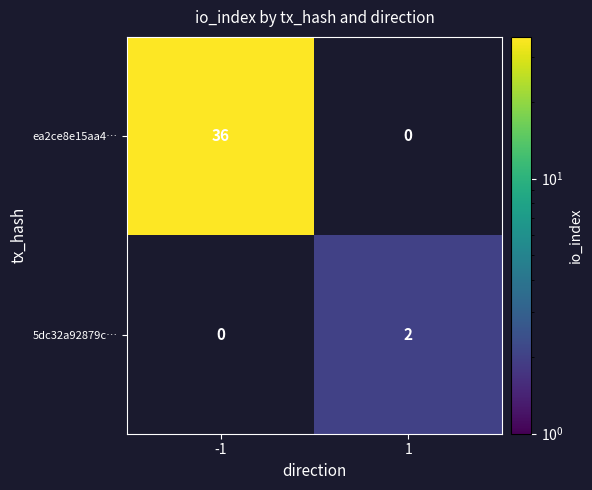

Between 1 and -1, which is larger?

-1